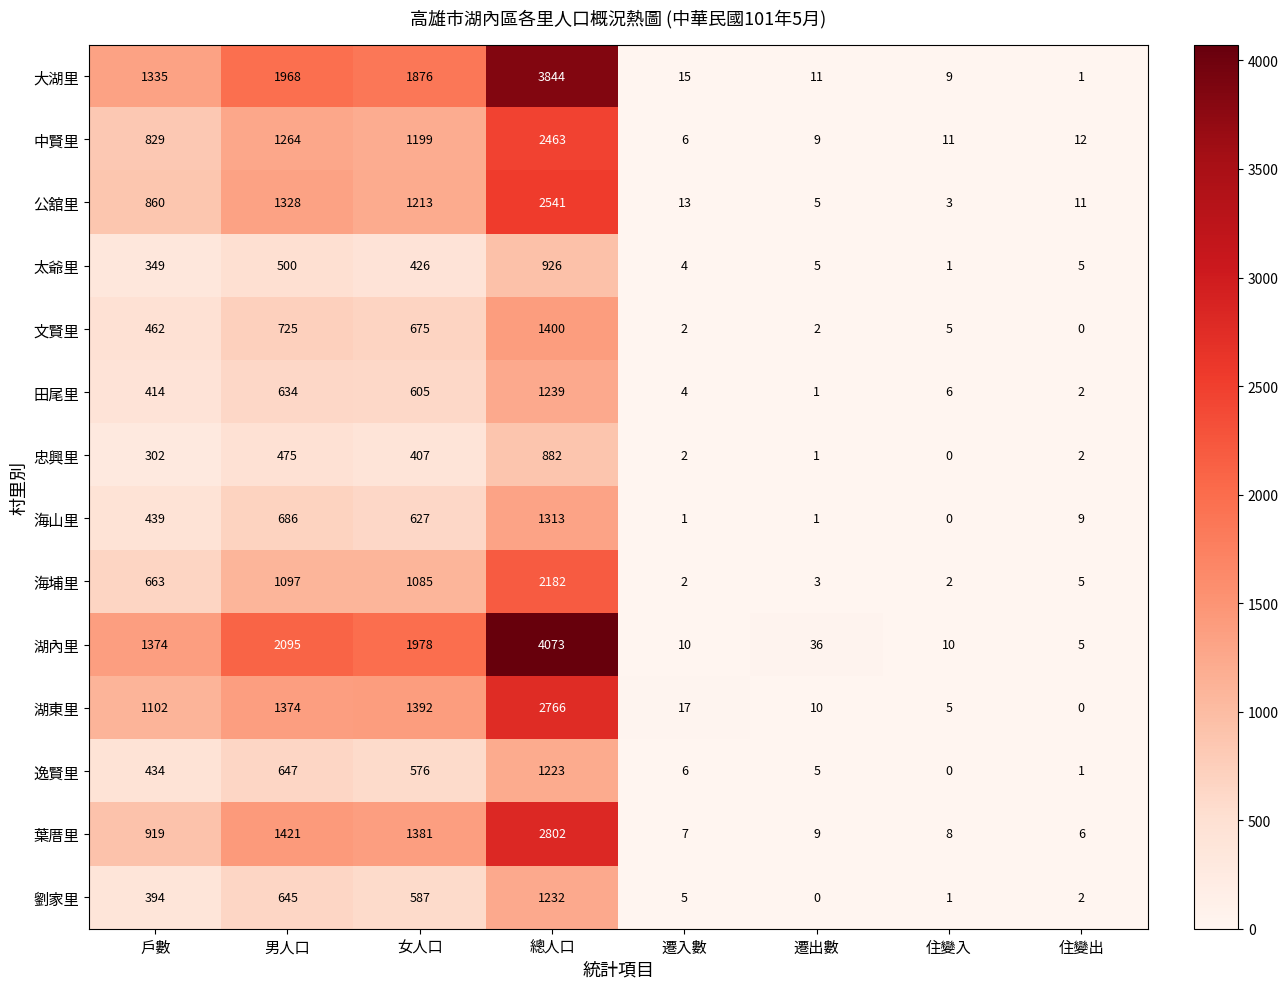

What is the difference between the second highest and second lowest values in the 海埔里 series?

1095